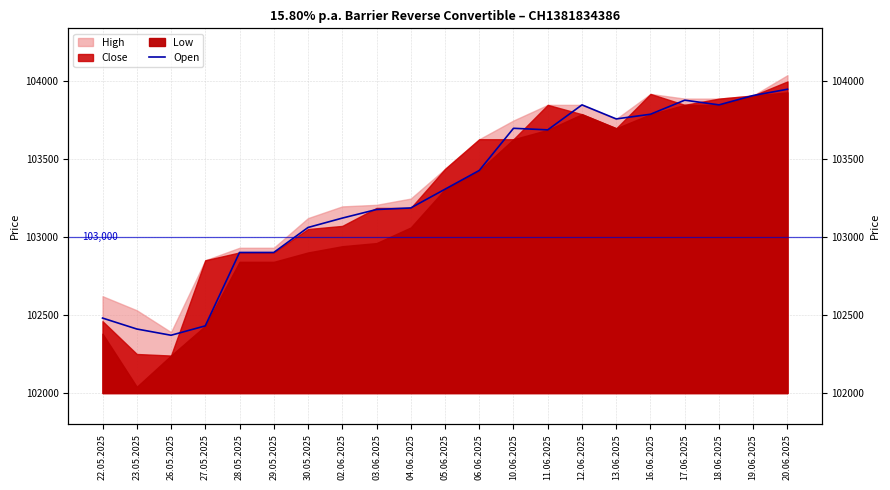

At which category does the chart reach its peak across all series?

20.06.2025